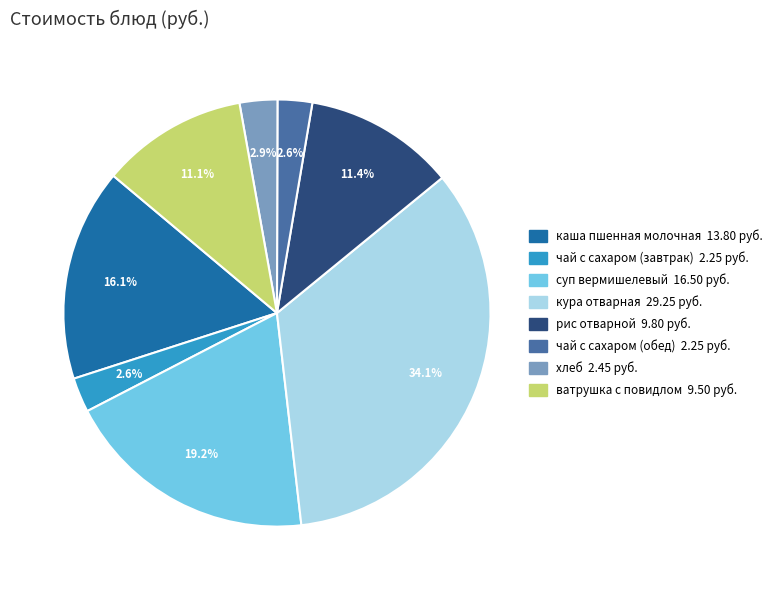

What is the total percentage of чай с сахаром (обед) and кура отварная?

36.7%